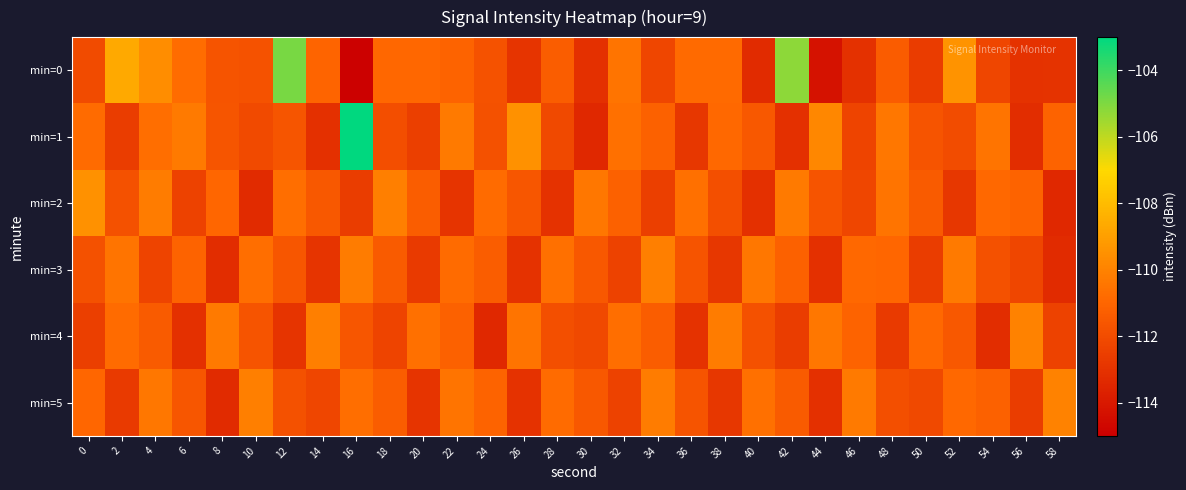

At how many categories does at least one series exceed -109?

4